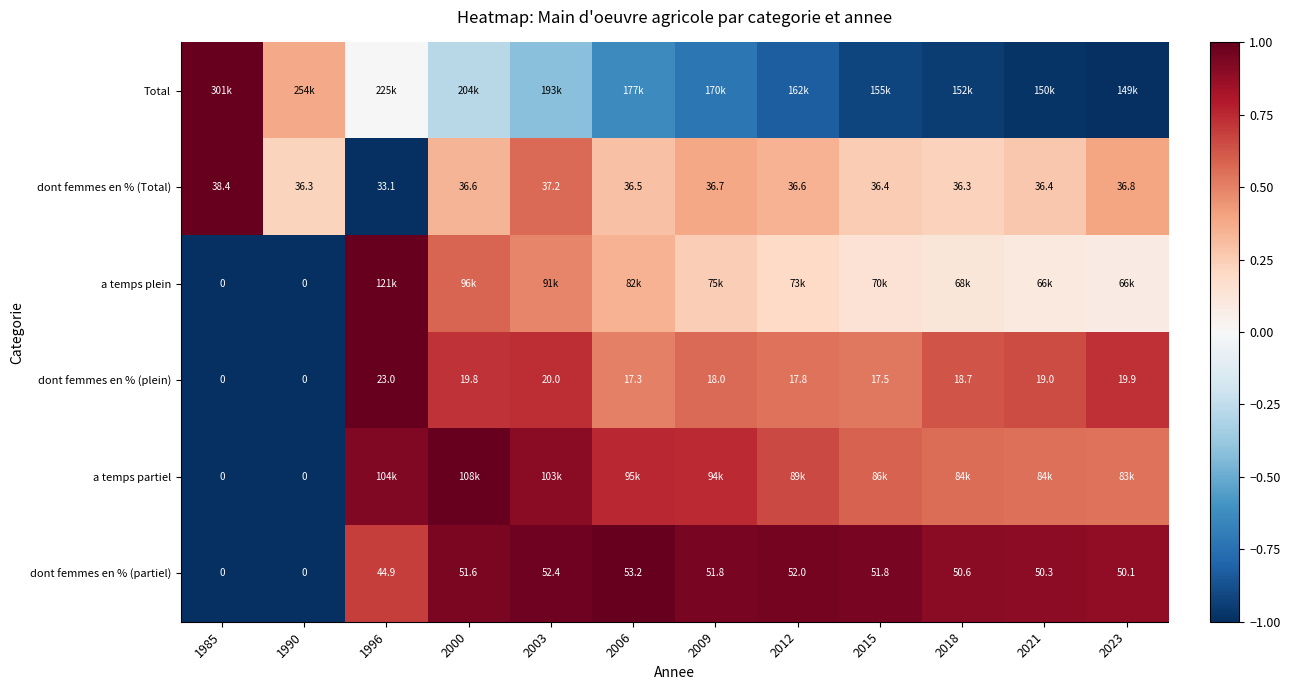

How many values in the dont femmes en % (Total) series are below 36?

1